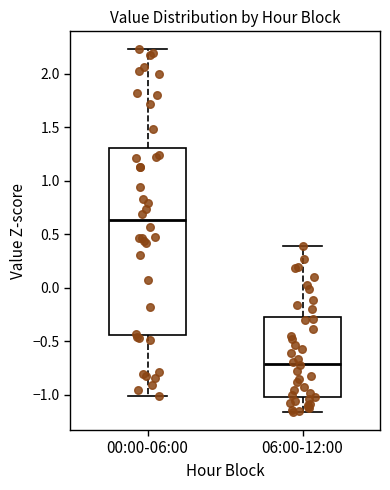

Reading left to right, read every box against the y-axis: the position of its median line, the range the box covers, and the ends of its whiskers. The values are not printed on the chart, so give them approximately, as read against the axis.

00:00-06:00: median 0.65, box -0.45 to 1.30, whiskers -1.00 to 2.25
06:00-12:00: median -0.70, box -1.05 to -0.25, whiskers -1.15 to 0.40